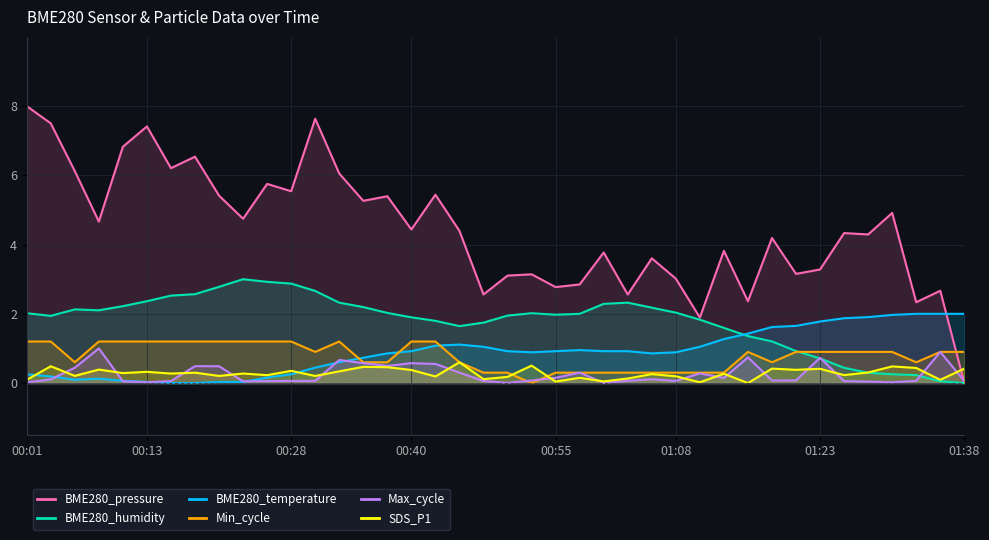

How many values in the BME280_temperature series exceed 0?

38